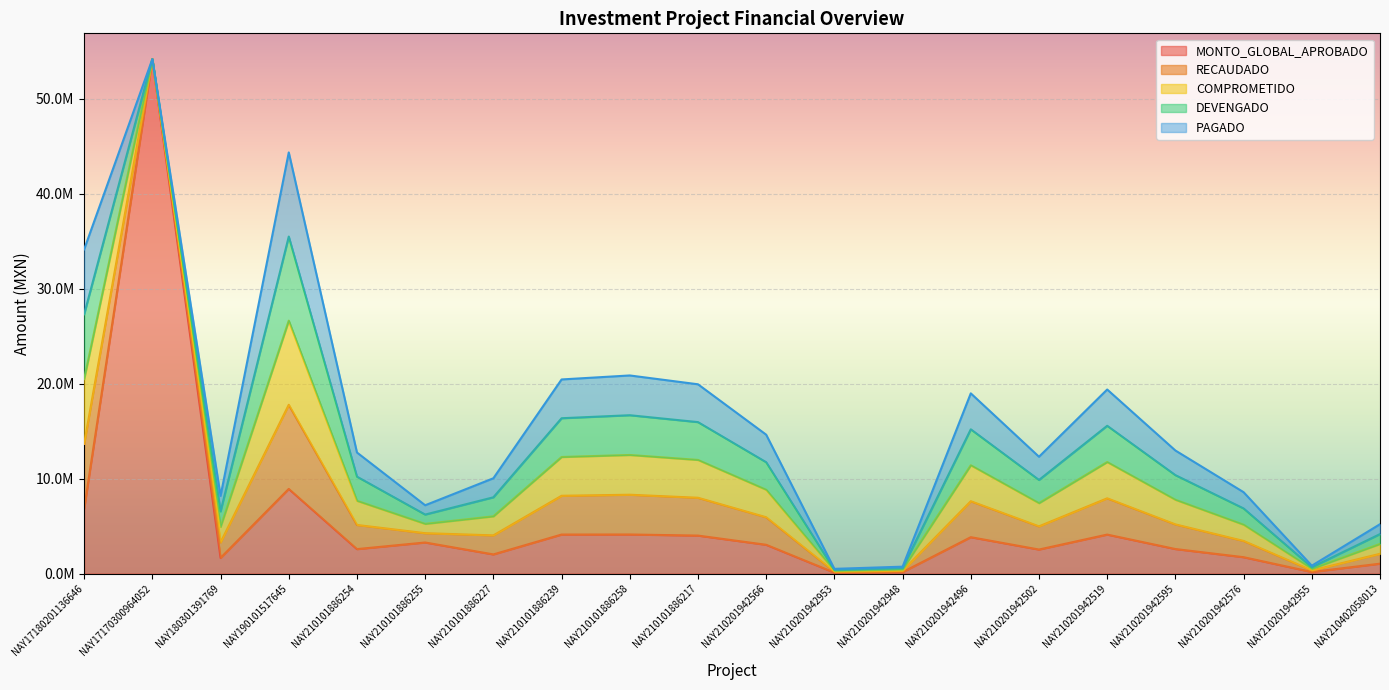

Rank the categories by DEVENGADO value from highest to lowest.

NAY190101517645, NAY17180201136646, NAY210101886258, NAY210101886239, NAY210101886217, NAY210201942519, NAY210201942496, NAY210201942566, NAY210201942595, NAY210101886254, NAY210201942502, NAY210101886227, NAY210201942576, NAY180301391769, NAY210402058013, NAY210101886255, NAY210201942955, NAY210201942948, NAY210201942953, NAY17170300964052